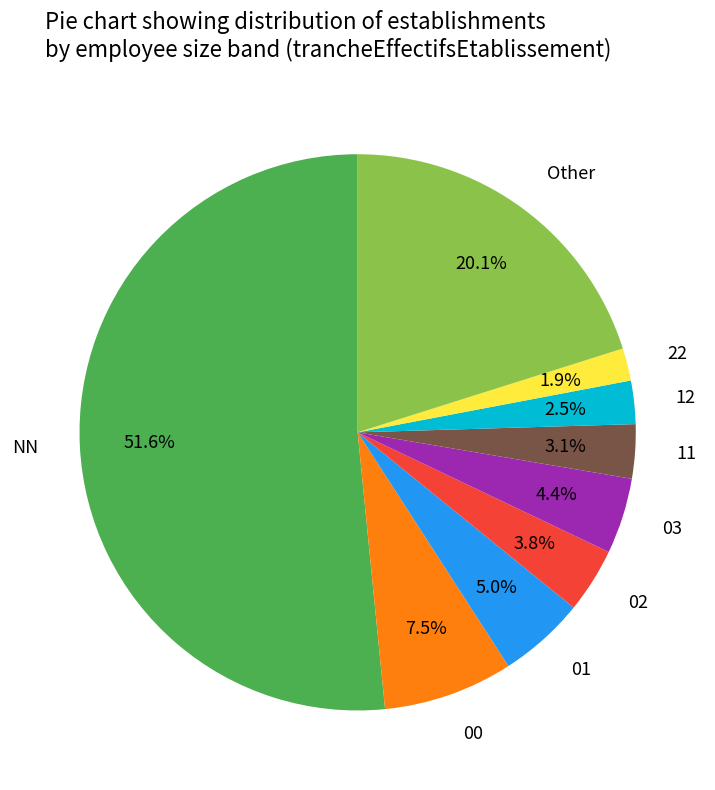

To the nearest percent, what is the difference between the largest and smallest slice percentages?

50%